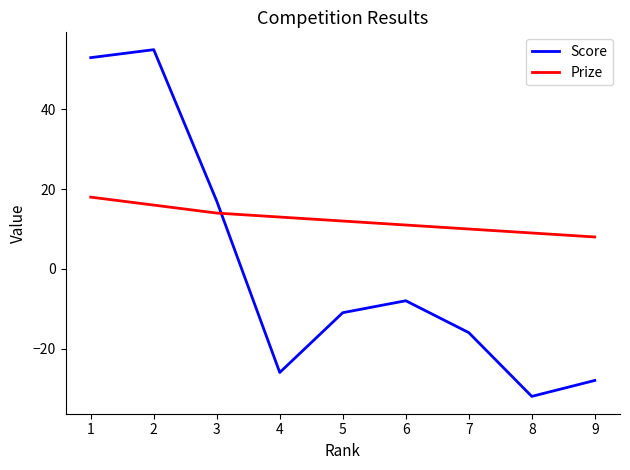

Which label corresponds to the smallest value in the chart?

8